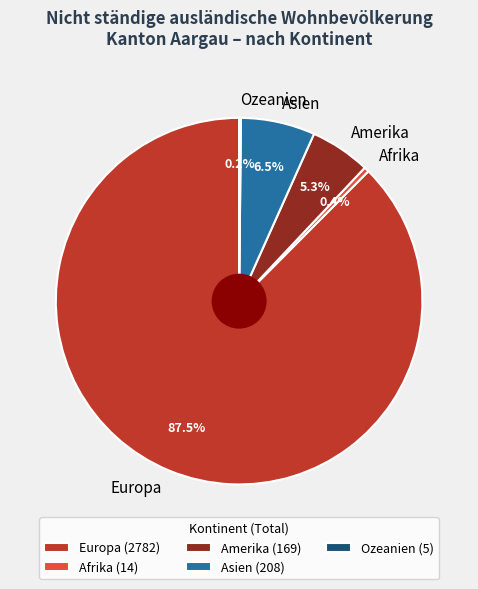

Which has a higher value, Asien or Europa?

Europa